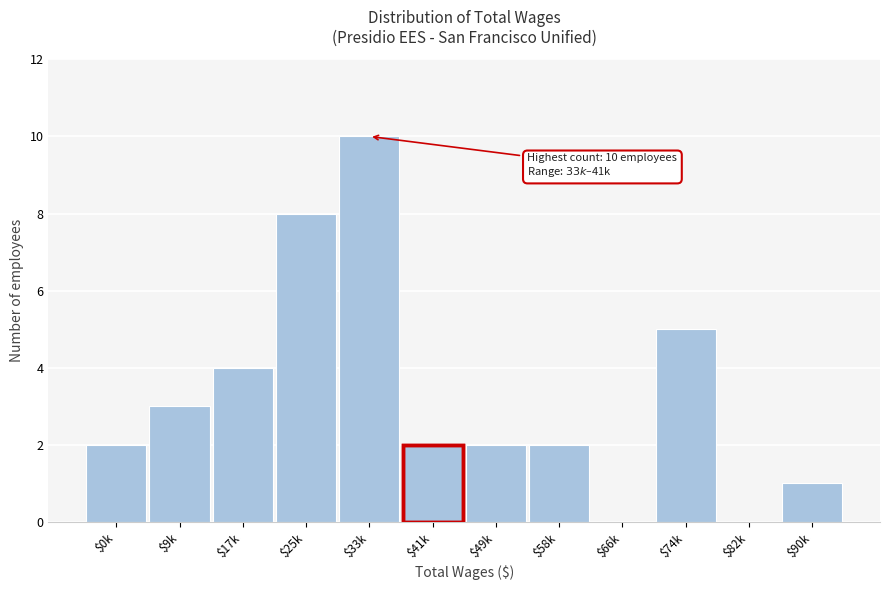

What is the sum of all values?

39